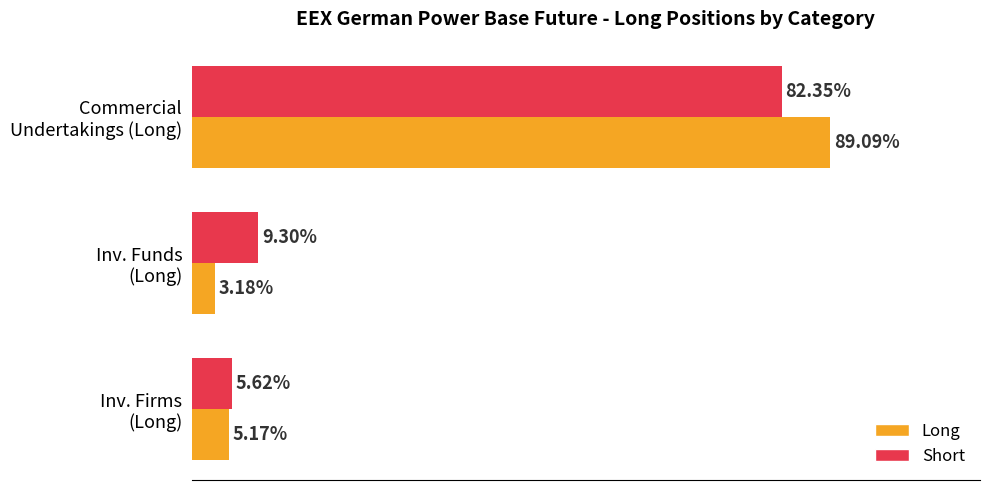

List the series in order of their overall mean, lowest first.

Short, Long